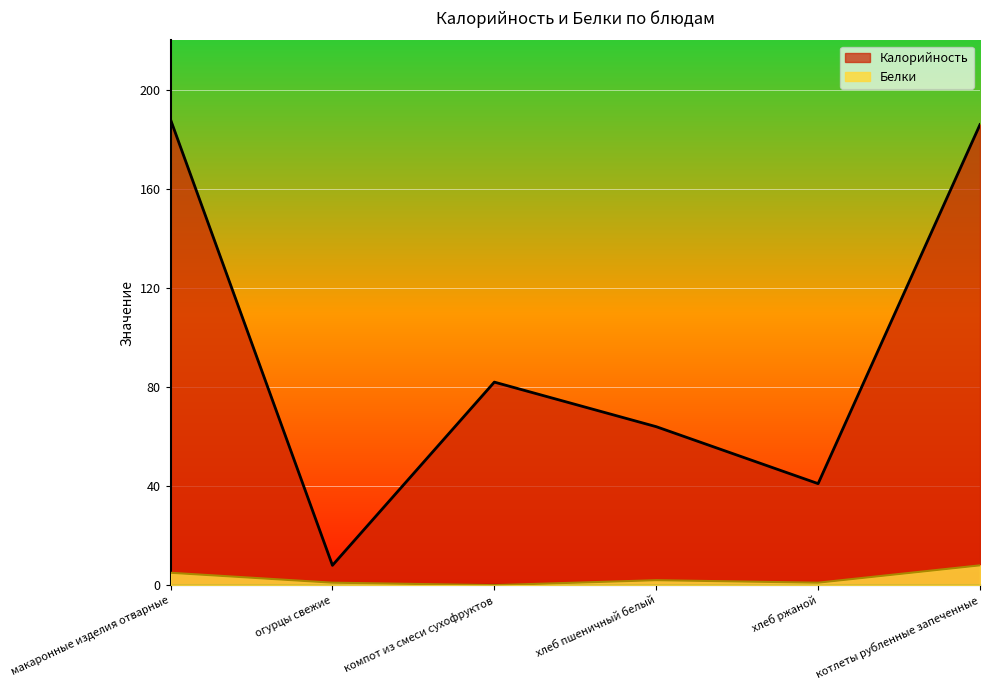

At which label is Белки closest to 4?

макаронные изделия отварные